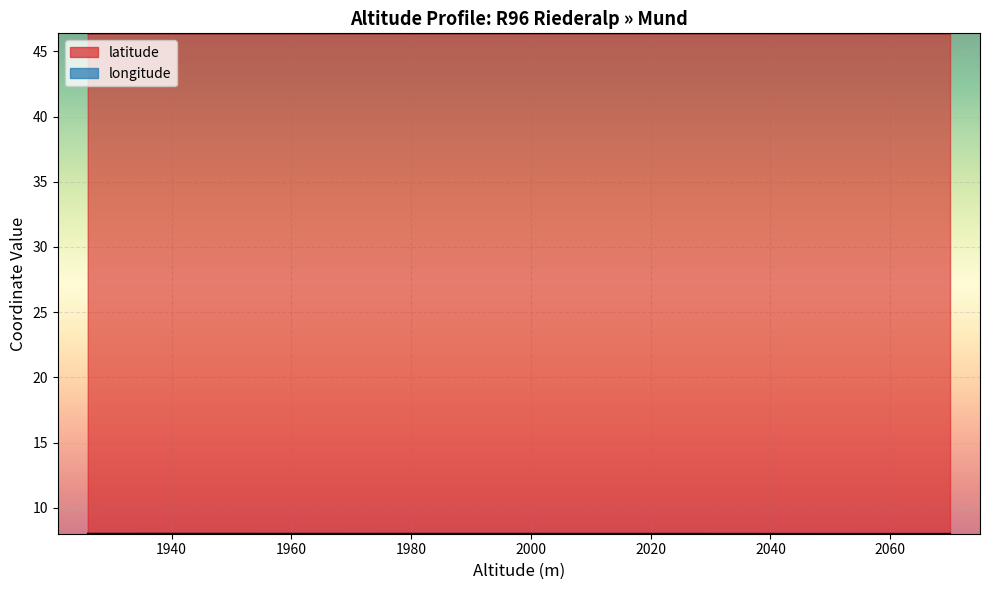

The value of longitude at 2015 is 4.4. True or false?

False